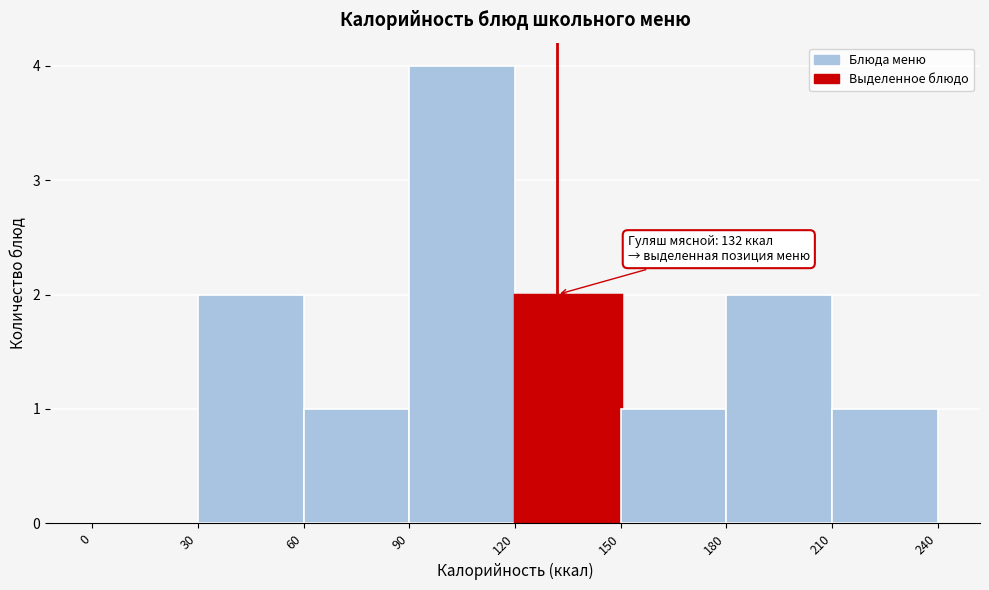

Over which range of the x-axis is the bar tallest?

90 to 120